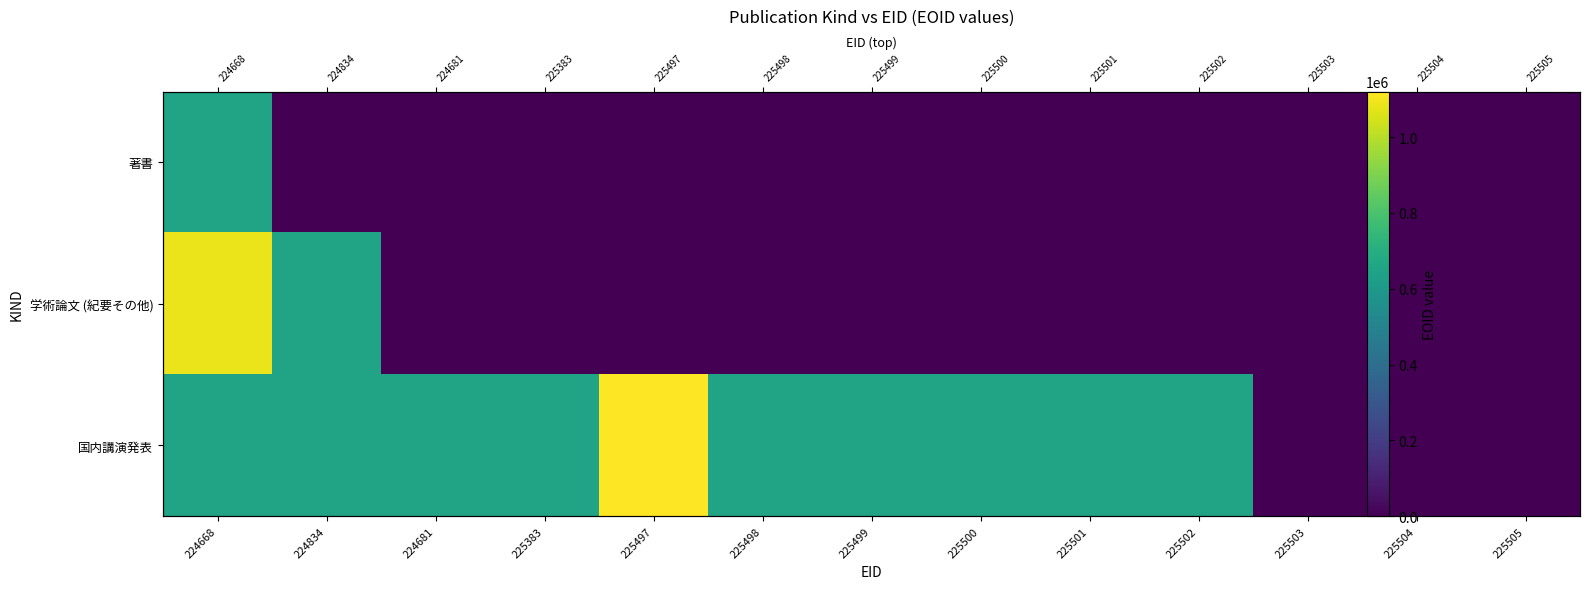

List the labels in order of 著書 value, largest first.

224668, 224834, 224681, 225383, 225497, 225498, 225499, 225500, 225501, 225502, 225503, 225504, 225505